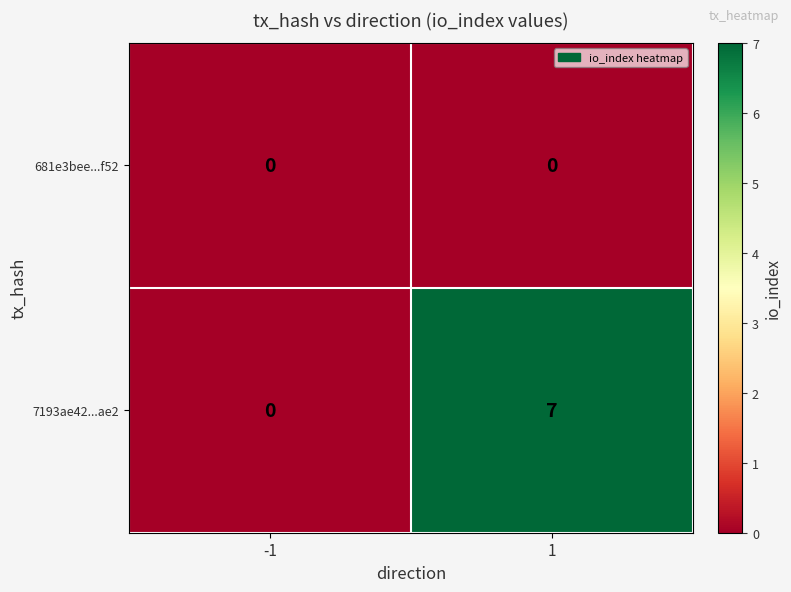

Which series has the largest total across all categories?

7193ae42...ae2